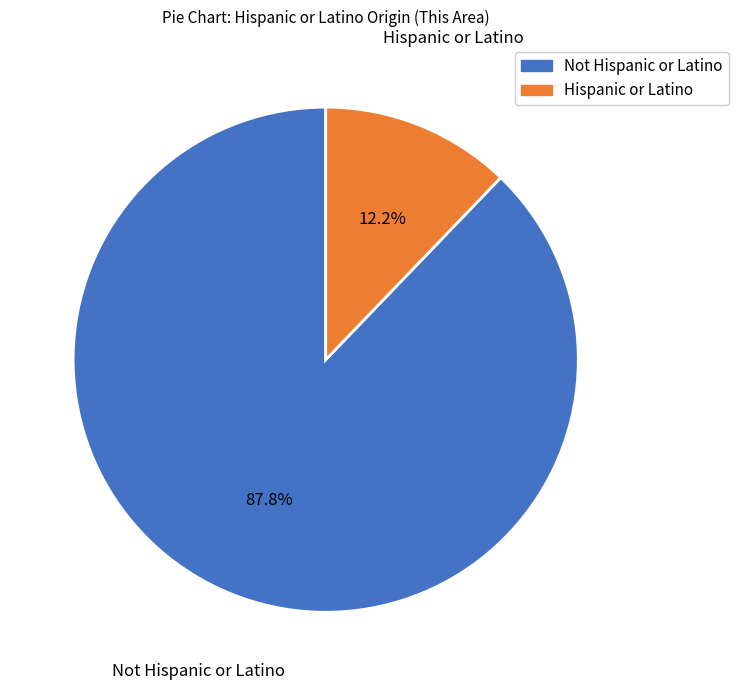

Is there any slice that represents more than half of the pie?

Yes